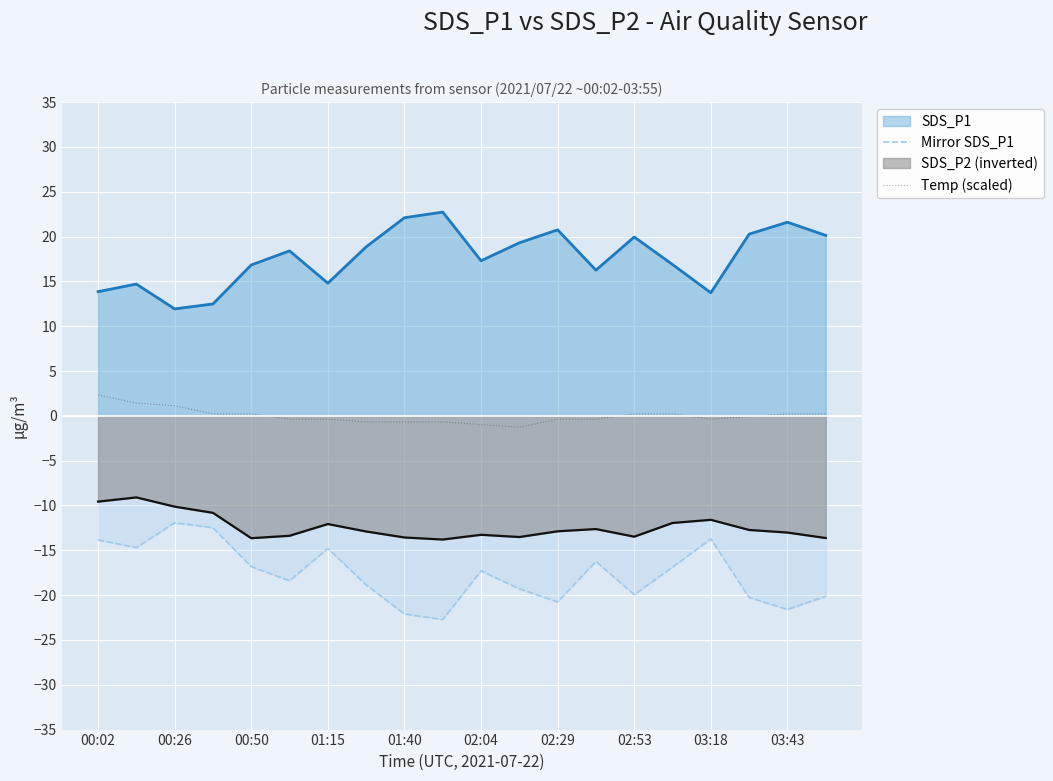

What is the smallest value displayed?

-22.7